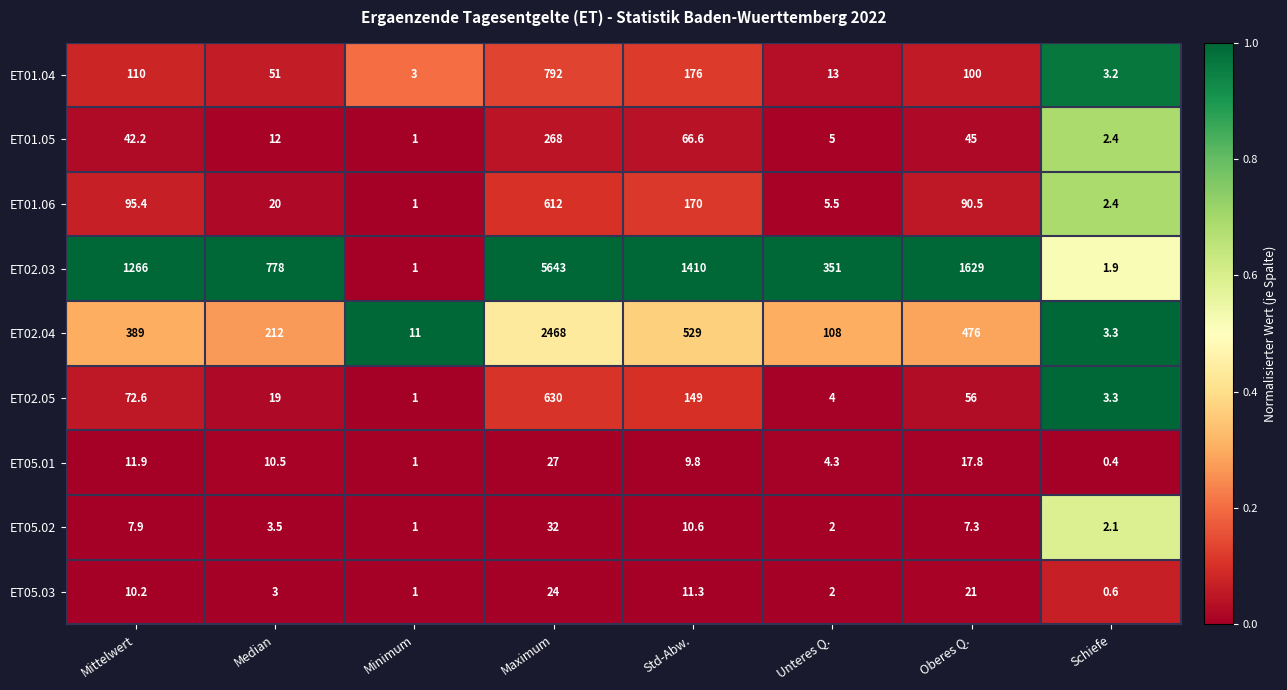

Where is ET01.05 nearest to the value 134?

Std-Abw.